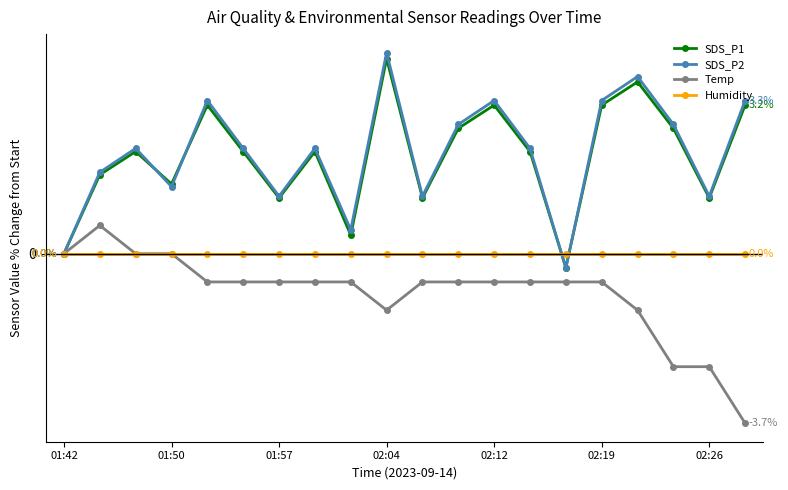

True or false: Humidity has more than 1 points higher than both neighbors.

False